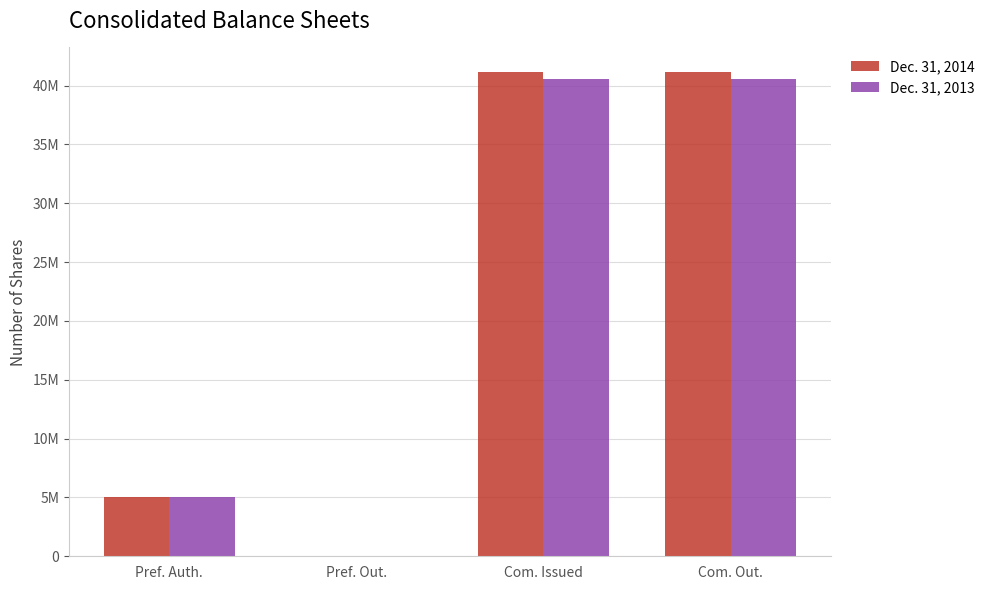

What are all the series names shown in the legend?

Dec. 31, 2014, Dec. 31, 2013